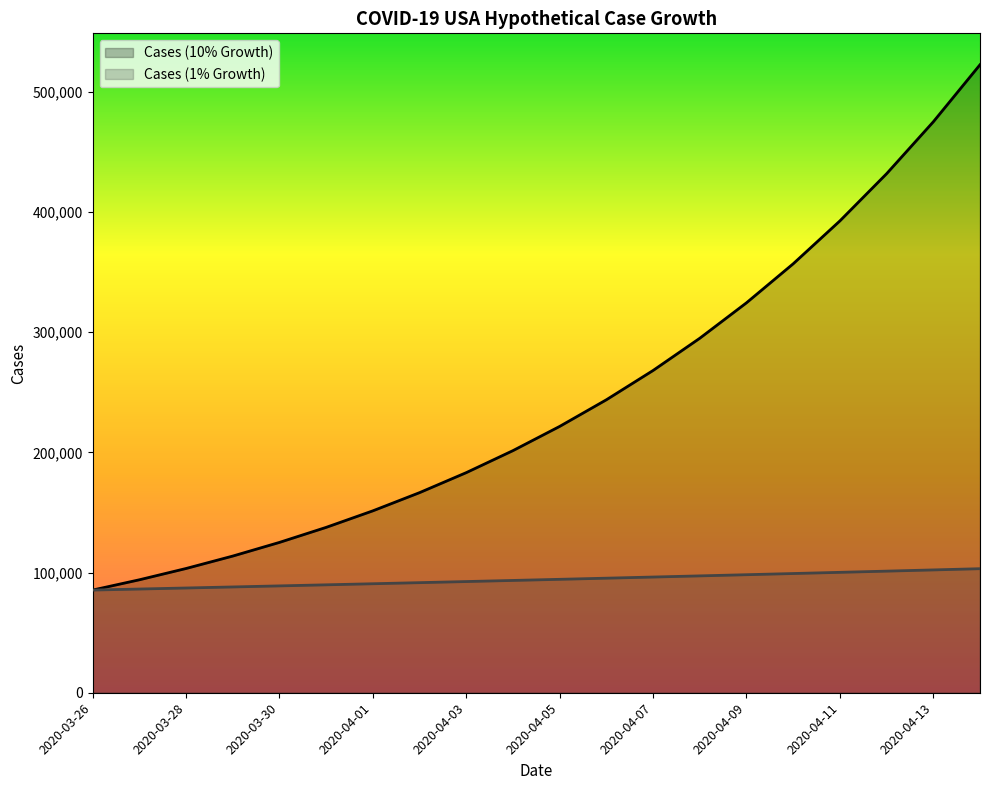

Reading left to right, extract all data points from this chart.

Cases (10% Growth): 2020-03-26=85435.0	2020-03-27=93978.5	2020-03-28=103376.4	2020-03-29=113714.0	2020-03-30=125085.4	2020-03-31=137593.9	2020-04-01=151353.3	2020-04-02=166488.6	2020-04-03=183137.5	2020-04-04=201451.3	2020-04-05=221596.4	2020-04-06=243756.0	2020-04-07=268131.6	2020-04-08=294944.8	2020-04-09=324439.3	2020-04-10=356883.2	2020-04-11=392571.5	2020-04-12=431828.7	2020-04-13=475011.5	2020-04-14=522512.7
Cases (1% Growth): 2020-03-26=85435.0	2020-03-27=86289.4	2020-03-28=87152.2	2020-03-29=88023.8	2020-03-30=88904.0	2020-03-31=89793.0	2020-04-01=90691.0	2020-04-02=91597.9	2020-04-03=92513.9	2020-04-04=93439.0	2020-04-05=94373.4	2020-04-06=95317.1	2020-04-07=96270.3	2020-04-08=97233.0	2020-04-09=98205.3	2020-04-10=99187.4	2020-04-11=100179.3	2020-04-12=101181.0	2020-04-13=102192.9	2020-04-14=103214.8